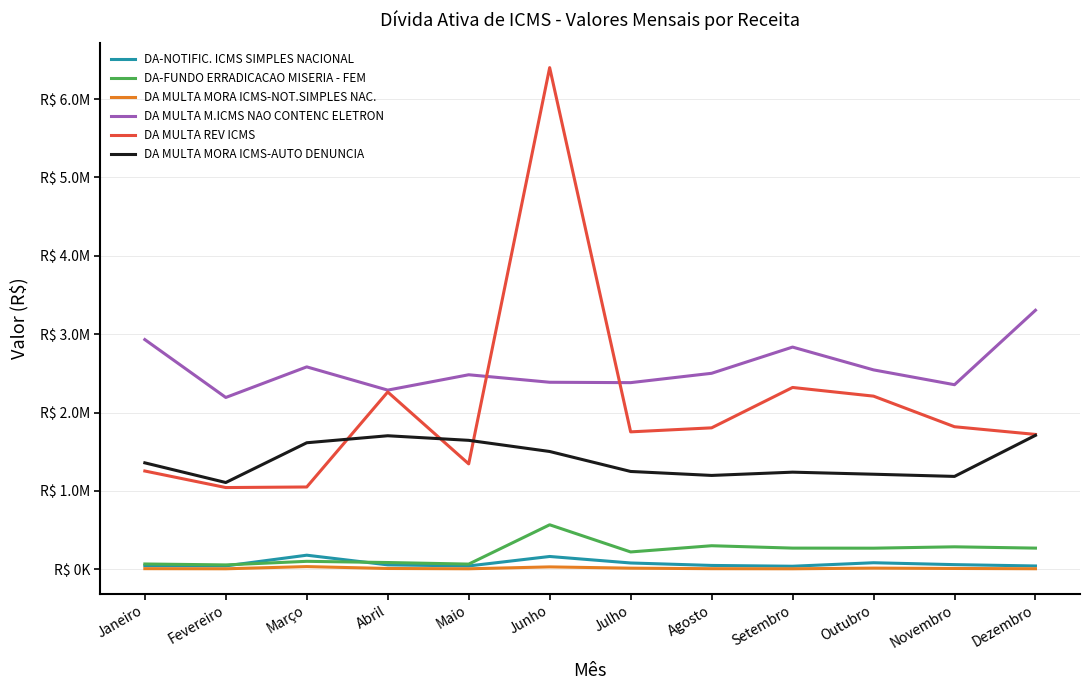

What are all the series names shown in the legend?

DA-NOTIFIC. ICMS SIMPLES NACIONAL, DA-FUNDO ERRADICACAO MISERIA - FEM, DA MULTA MORA ICMS-NOT.SIMPLES NAC., DA MULTA M.ICMS NAO CONTENC ELETRON, DA MULTA REV ICMS, DA MULTA MORA ICMS-AUTO DENUNCIA